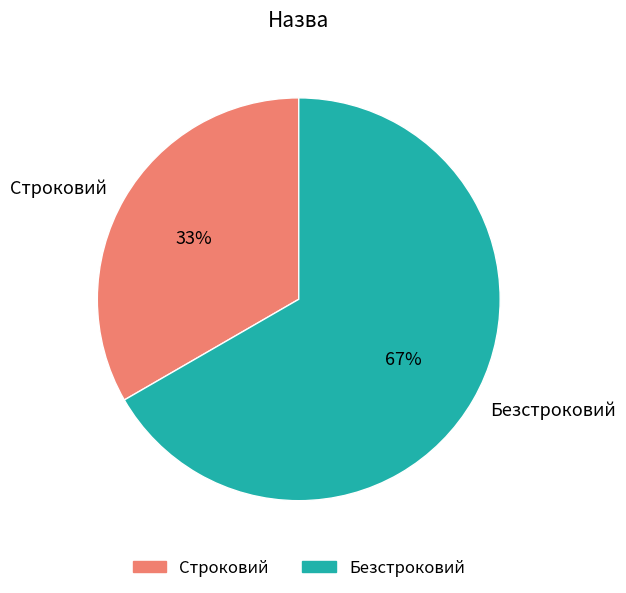

To the nearest percent, what is the combined percentage of Строковий and Безстроковий?

100%